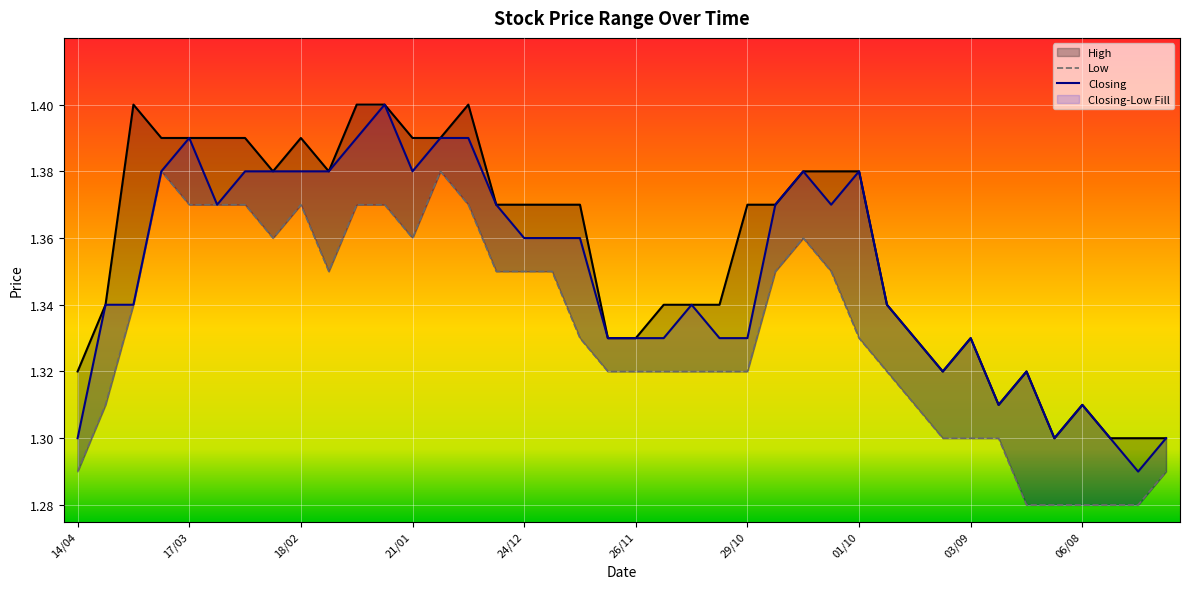

How many interior local valleys does the Low series have?

3